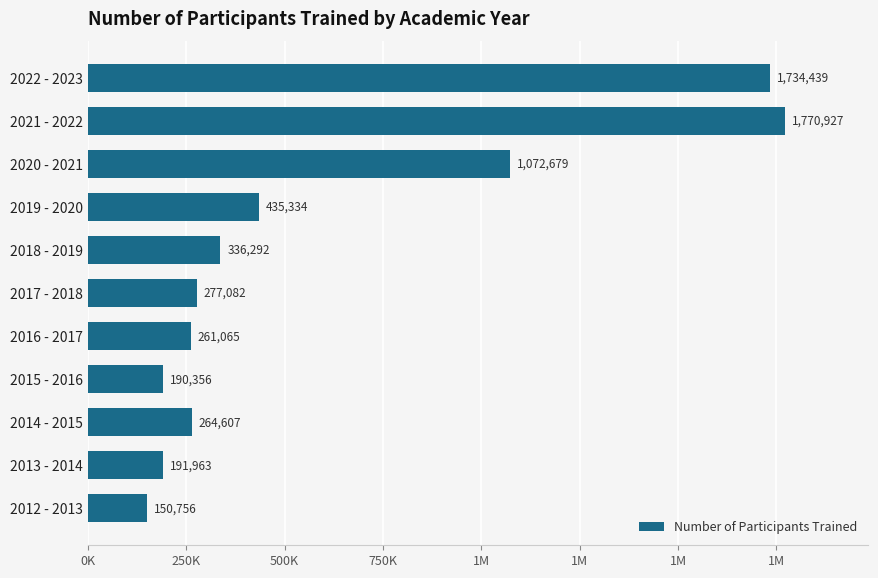

How many bars are there in total?

11